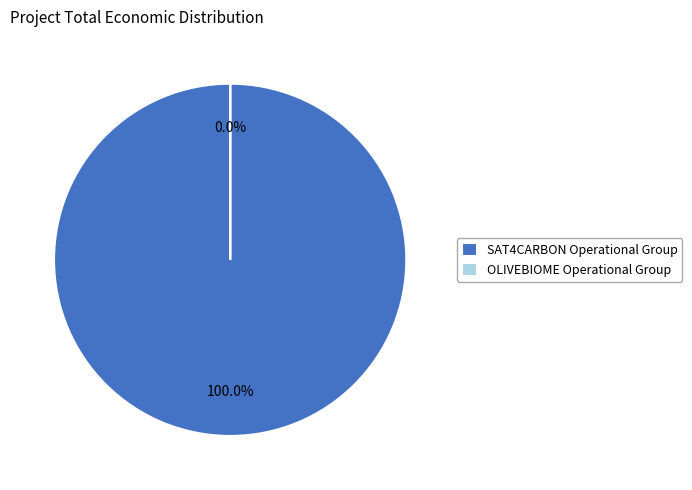

Is the sum of OLIVEBIOME Operational Group and SAT4CARBON Operational Group greater than half?

Yes